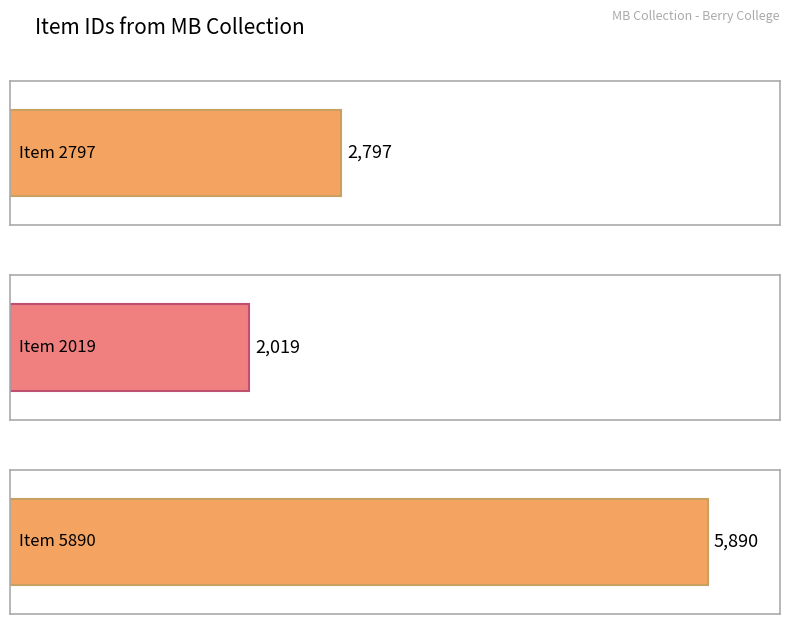

List the labels in order of value, largest first.

Item 5890, Item 2797, Item 2019